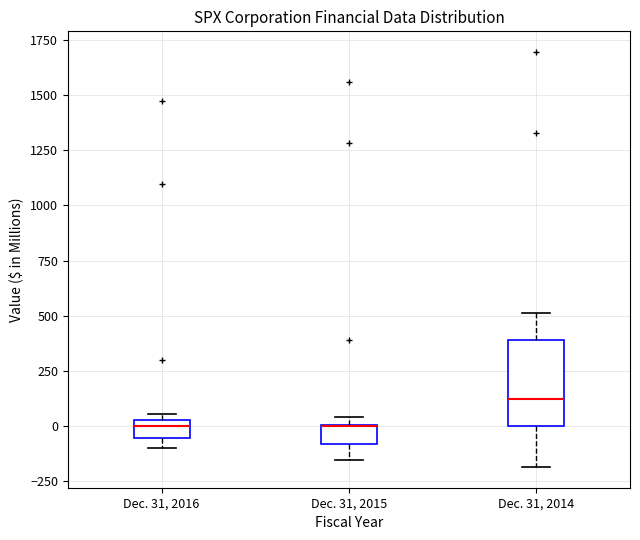

Reading left to right, read every box against the y-axis: the position of its median line, the range the box covers, and the ends of its whiskers. The values are not printed on the chart, so give them approximately, as read against the axis.

Dec. 31, 2016: median 0, box -50 to 50, whiskers -100 to 50 (just above the box's upper edge)
Dec. 31, 2015: median 0 (drawn on the box's upper edge), box -100 to 0, whiskers -150 to 50
Dec. 31, 2014: median 100, box 0 to 400, whiskers -200 to 500